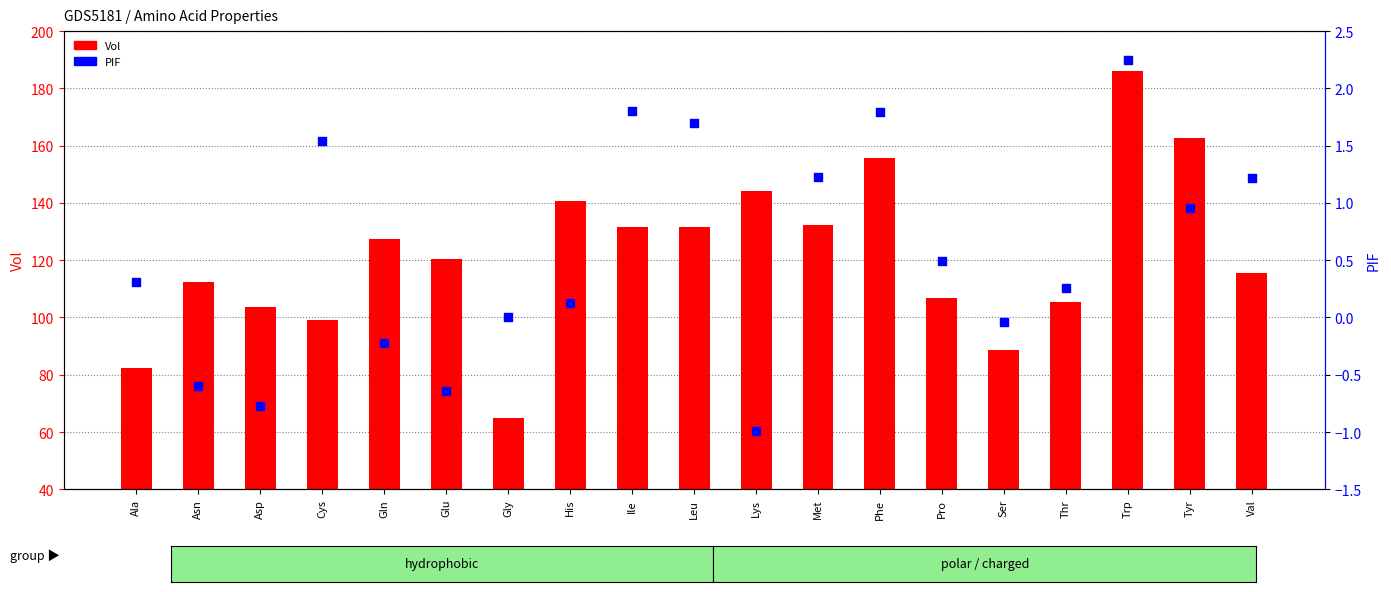

Is the value of Vol at Ser greater than the value of PIF at Gly?

Yes